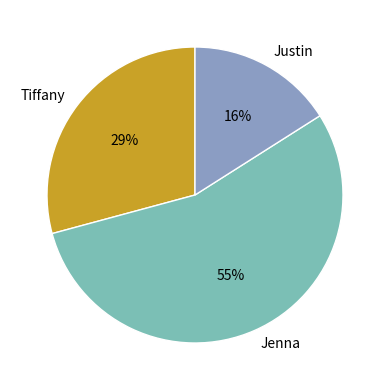

What is the ratio of the value at Tiffany to the value at Jenna?

0.5